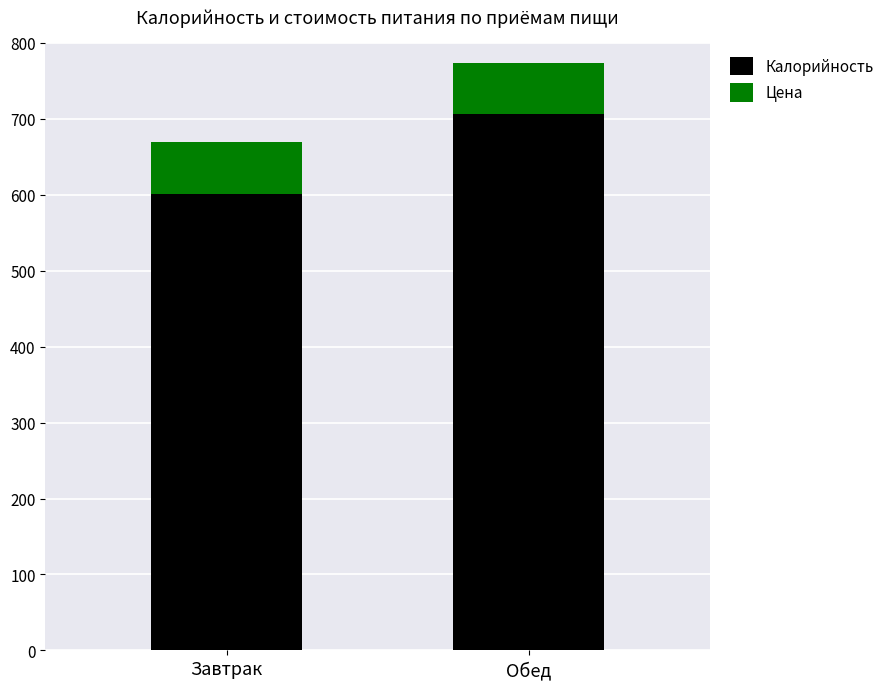

What is the value of the Калорийность bar at the 2nd from the left?

706